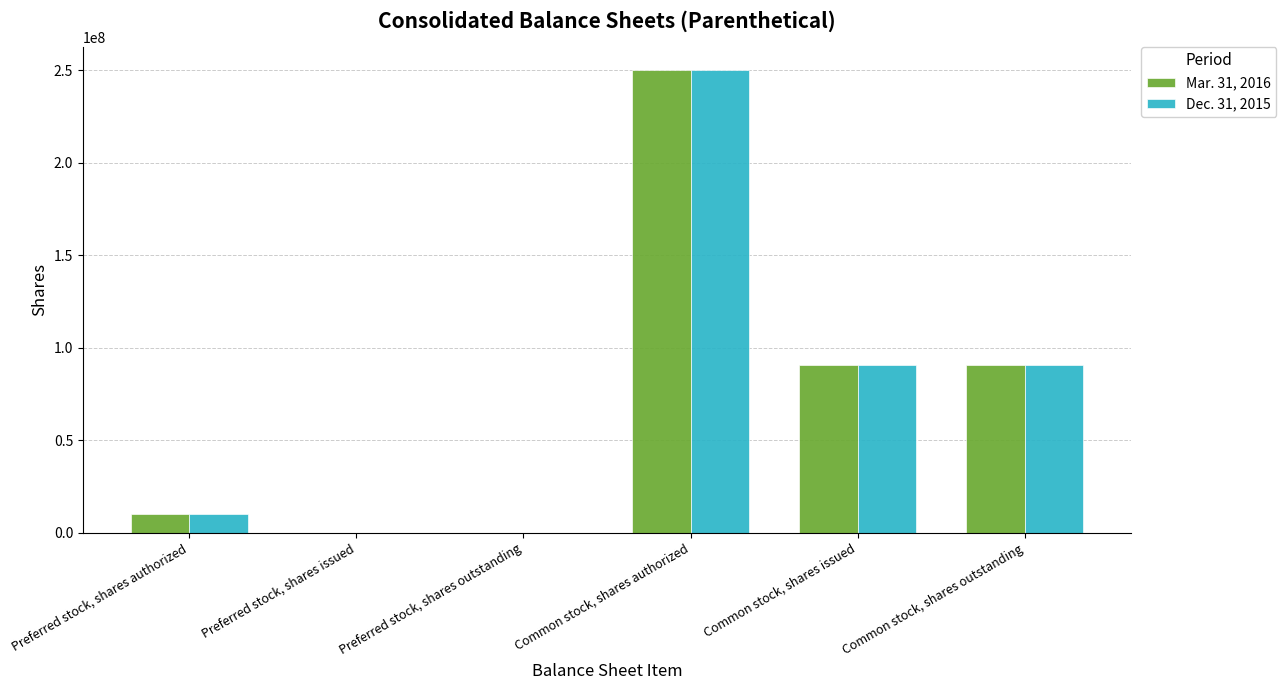

The value of Mar. 31, 2016 at Preferred stock, shares issued is 0. True or false?

True